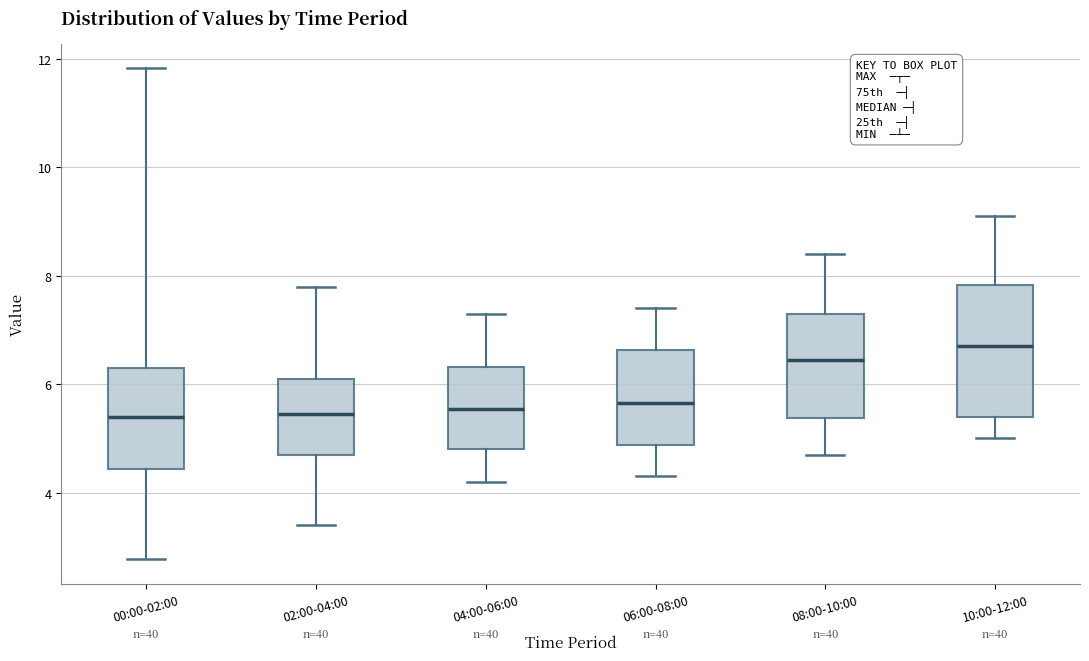

Comparing the boxes themselves (not the whiskers), which one is the tallest?

10:00-12:00